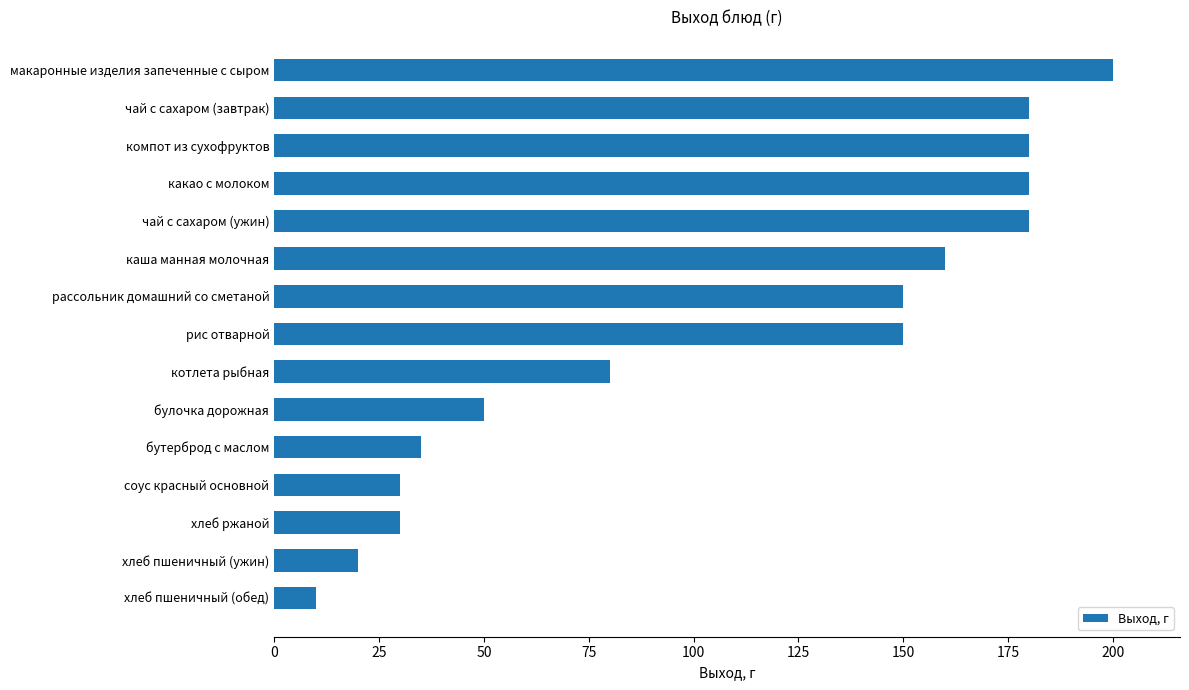

What is the sum of all values?

1635